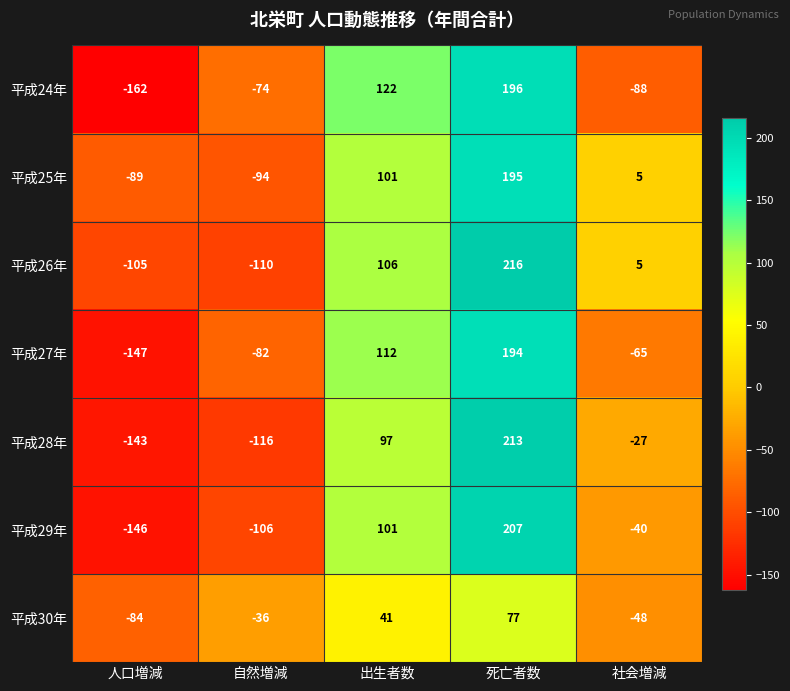

The value of 平成24年 at 自然増減 is -74. True or false?

True